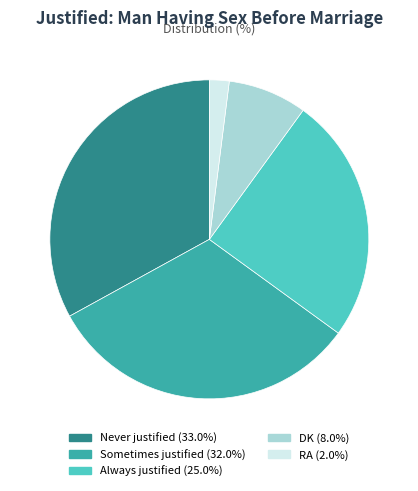

Do Sometimes justified and RA together represent more than half of the pie?

No